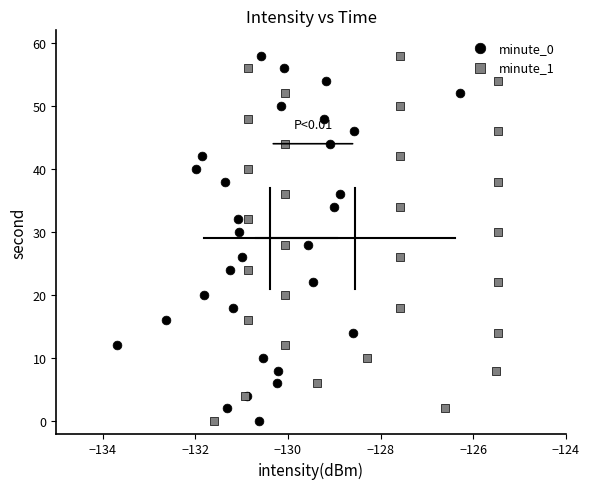

What are all the series names shown in the legend?

minute_0, minute_1